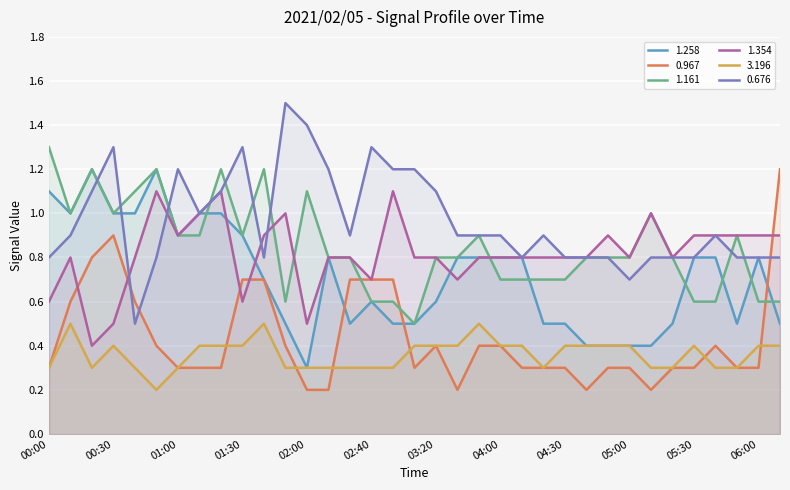

After their last crossing, which series has the higher values: 0.676 or 1.258?

0.676